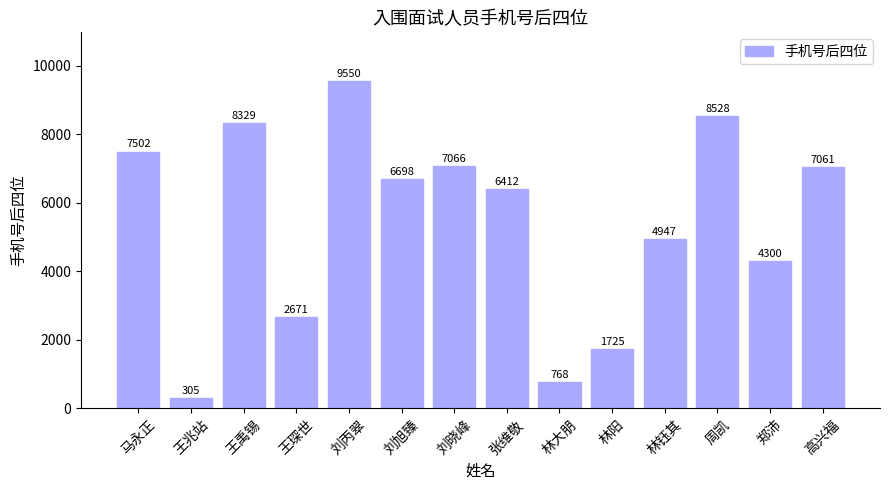

What is the average value?

5419